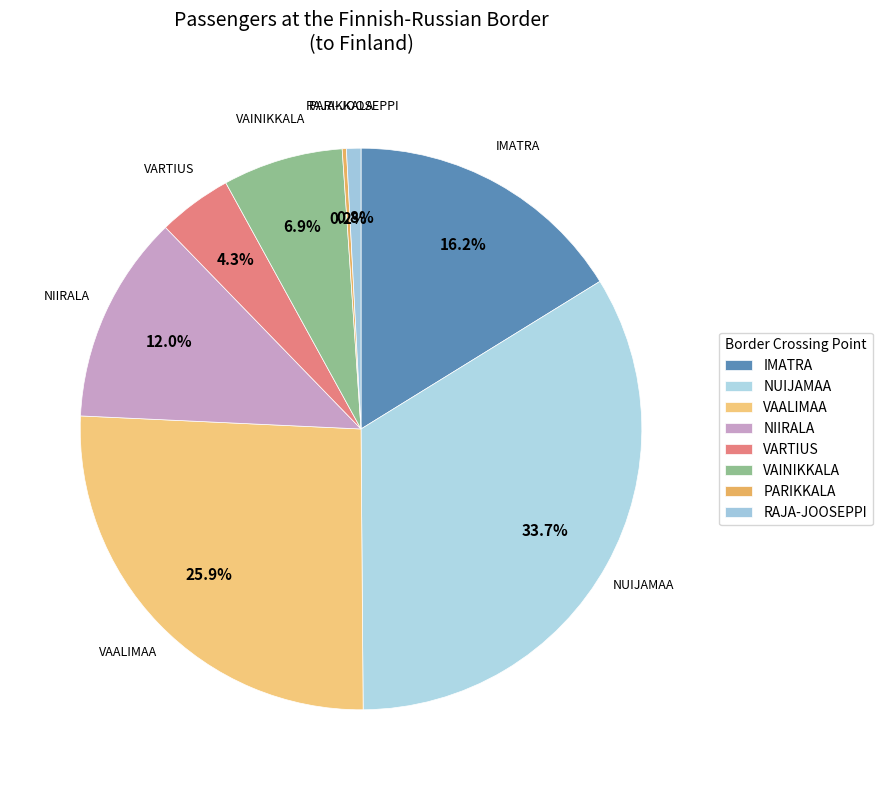

Is it true that NUIJAMAA is 3% of the pie?

False